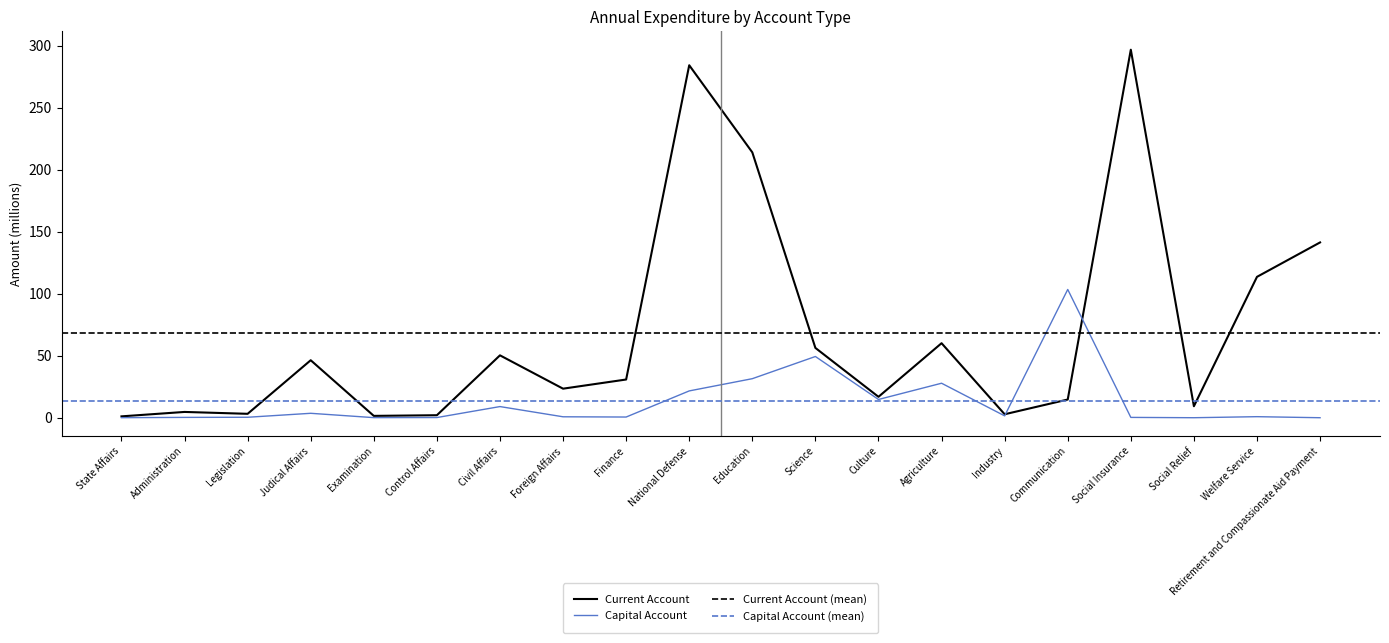

At which label does Capital Account reach its minimum?

Retirement and Compassionate Aid Payment